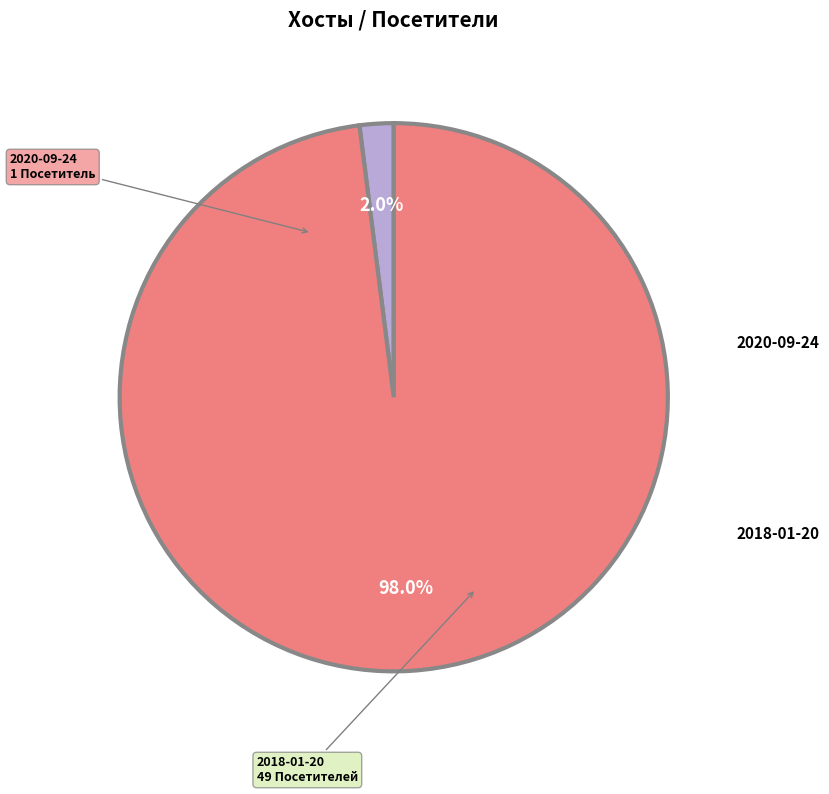

How many segments does this pie chart have?

2